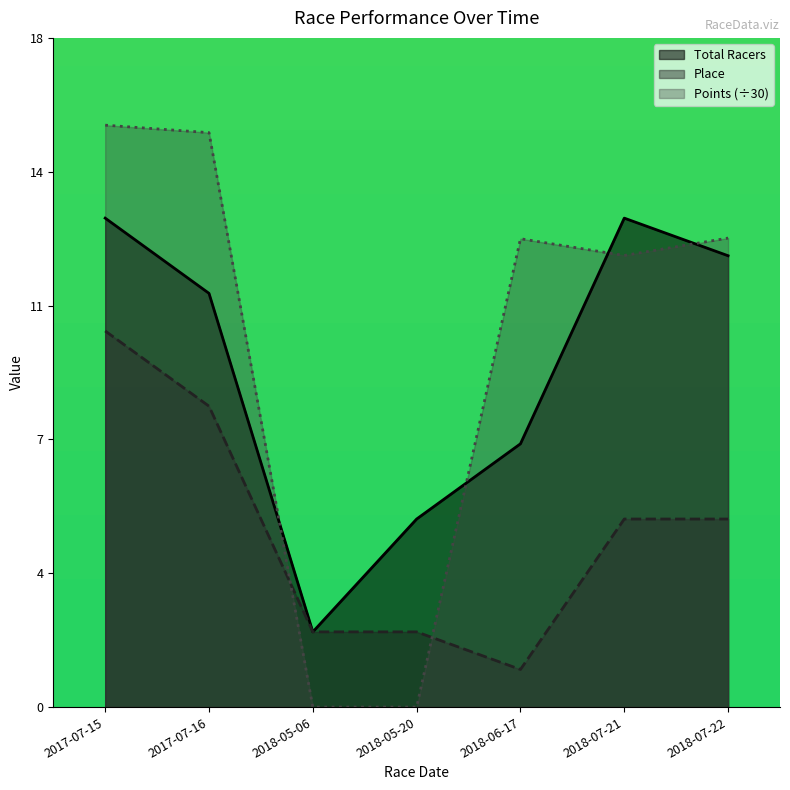

At which category is the sum across all series the highest?

2017-07-15